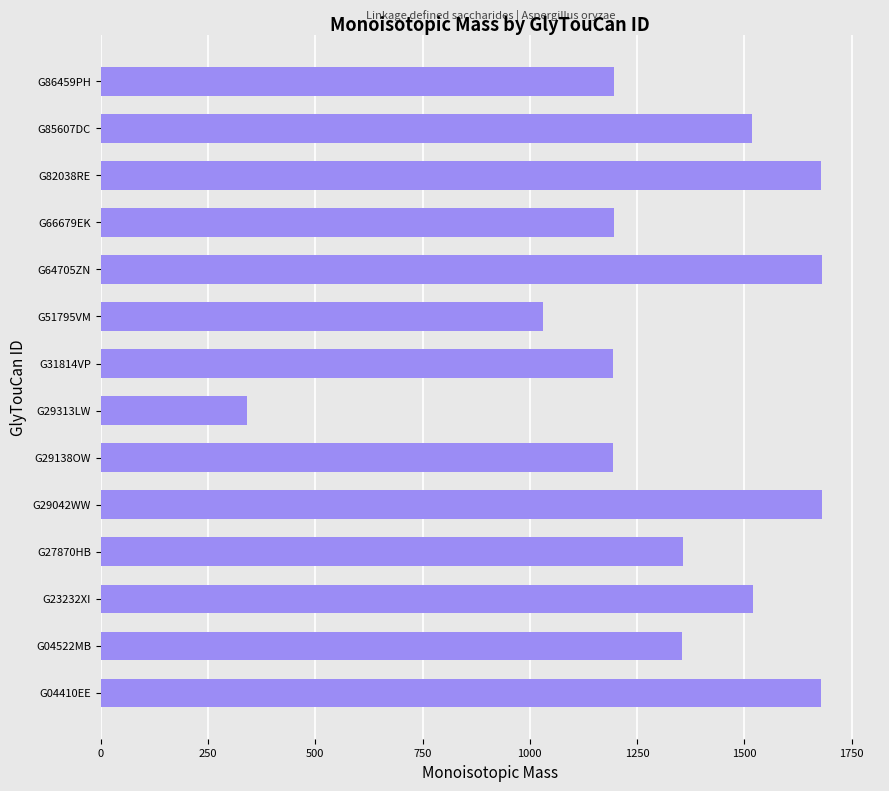

At which label is the value closest to 1011?

G51795VM